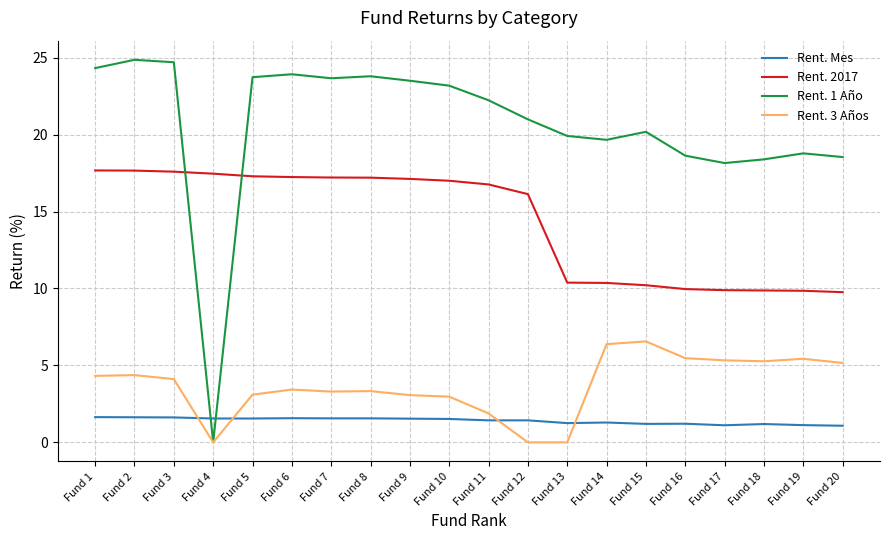

Which series ends up on top after the final intersection of Rent. Mes and Rent. 1 Año?

Rent. 1 Año